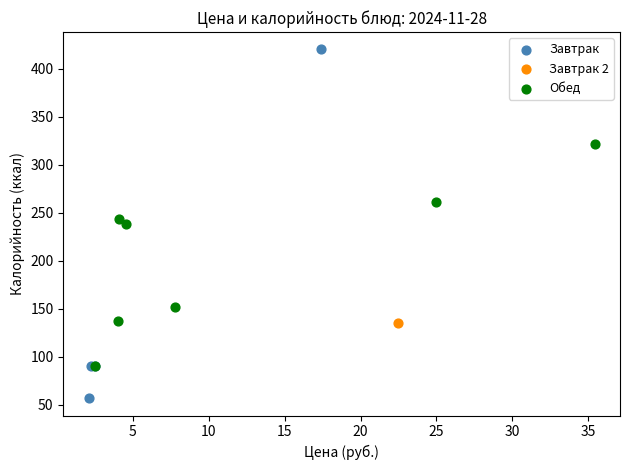

What are all the series names shown in the legend?

Завтрак, Завтрак 2, Обед